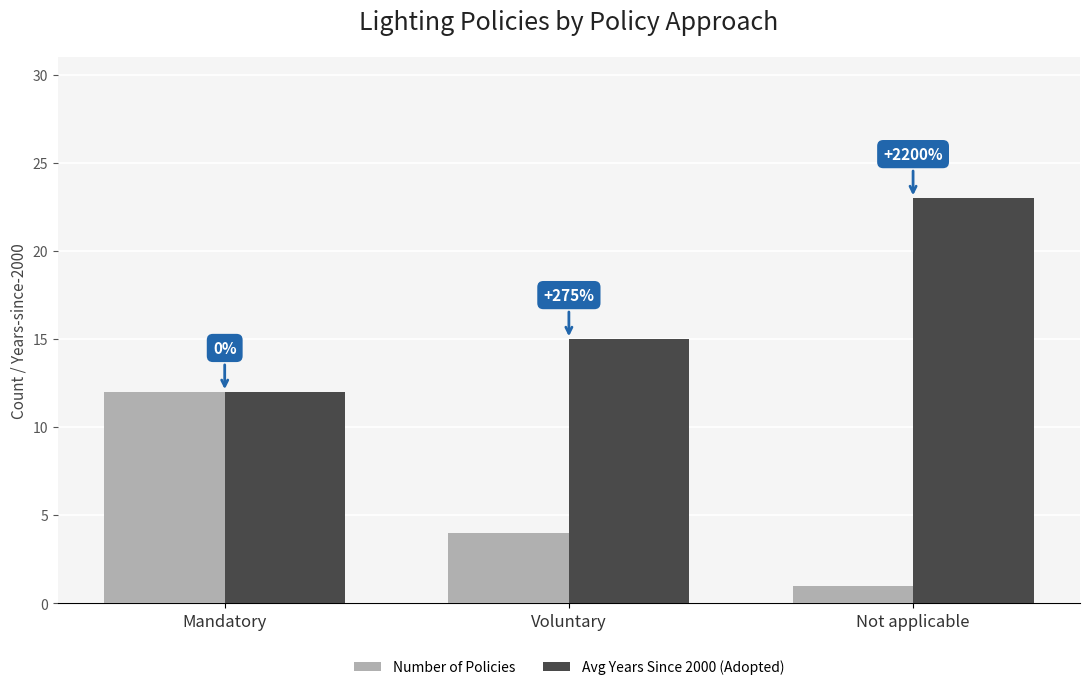

How many groups of bars are there?

3